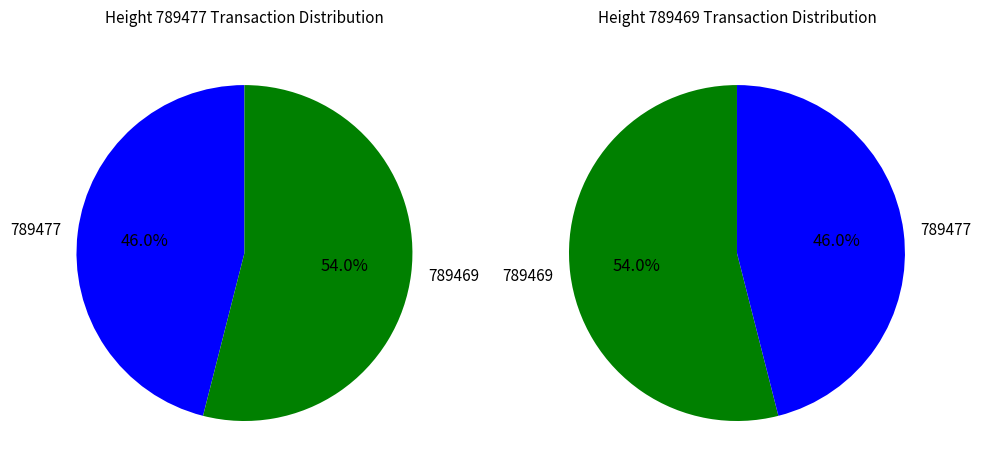

To the nearest percent, what portion does 789469 represent?

54%